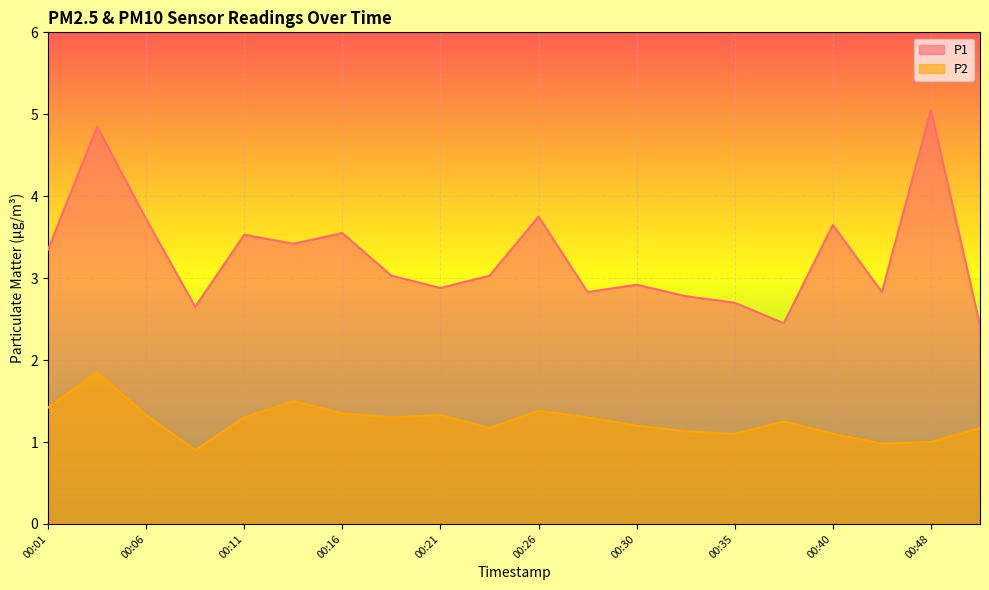

What is the difference between the P2 values at 00:11 and 00:40?

0.2